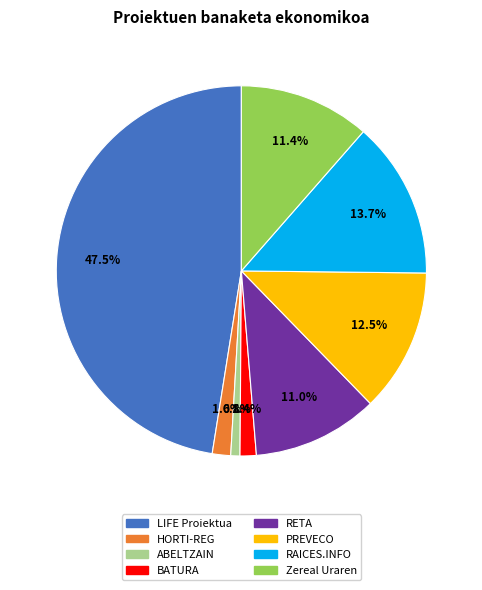

To the nearest percent, what portion does RAICES.INFO represent?

14%